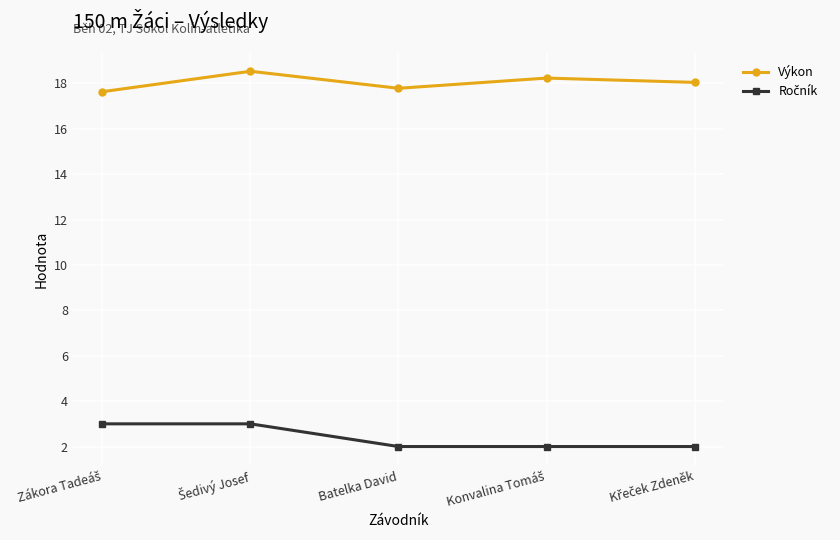

Is it true that Výkon equals 17.8 at Batelka David?

True